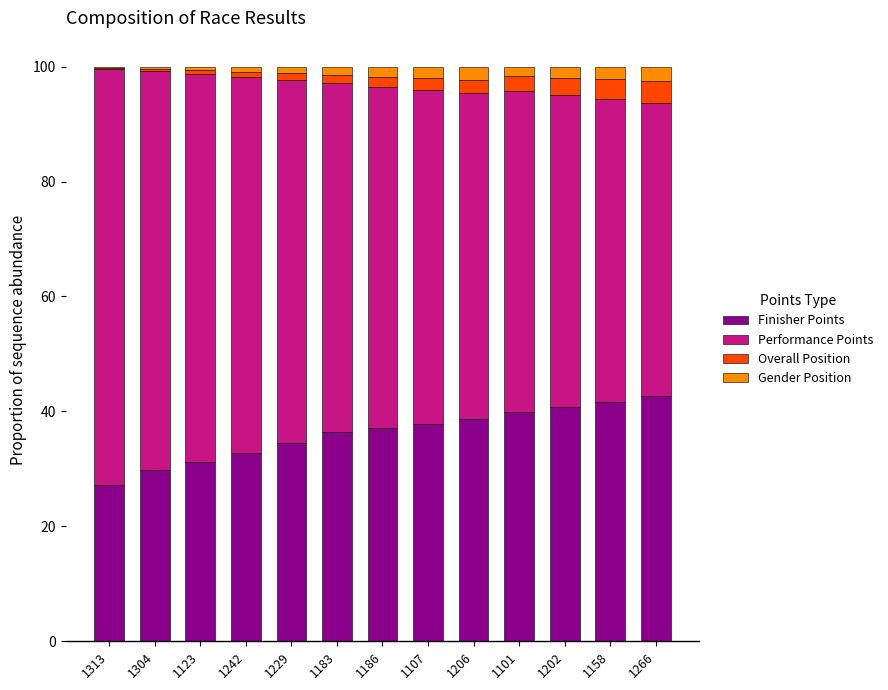

What is the highest value of the Finisher Points series?

42.6